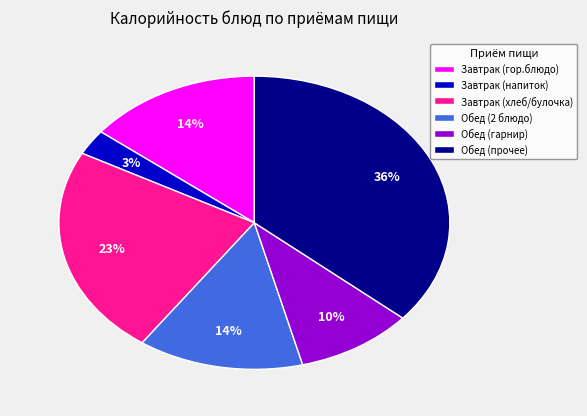

Is it true that Обед (2 блюдо) is 7% of the pie?

False